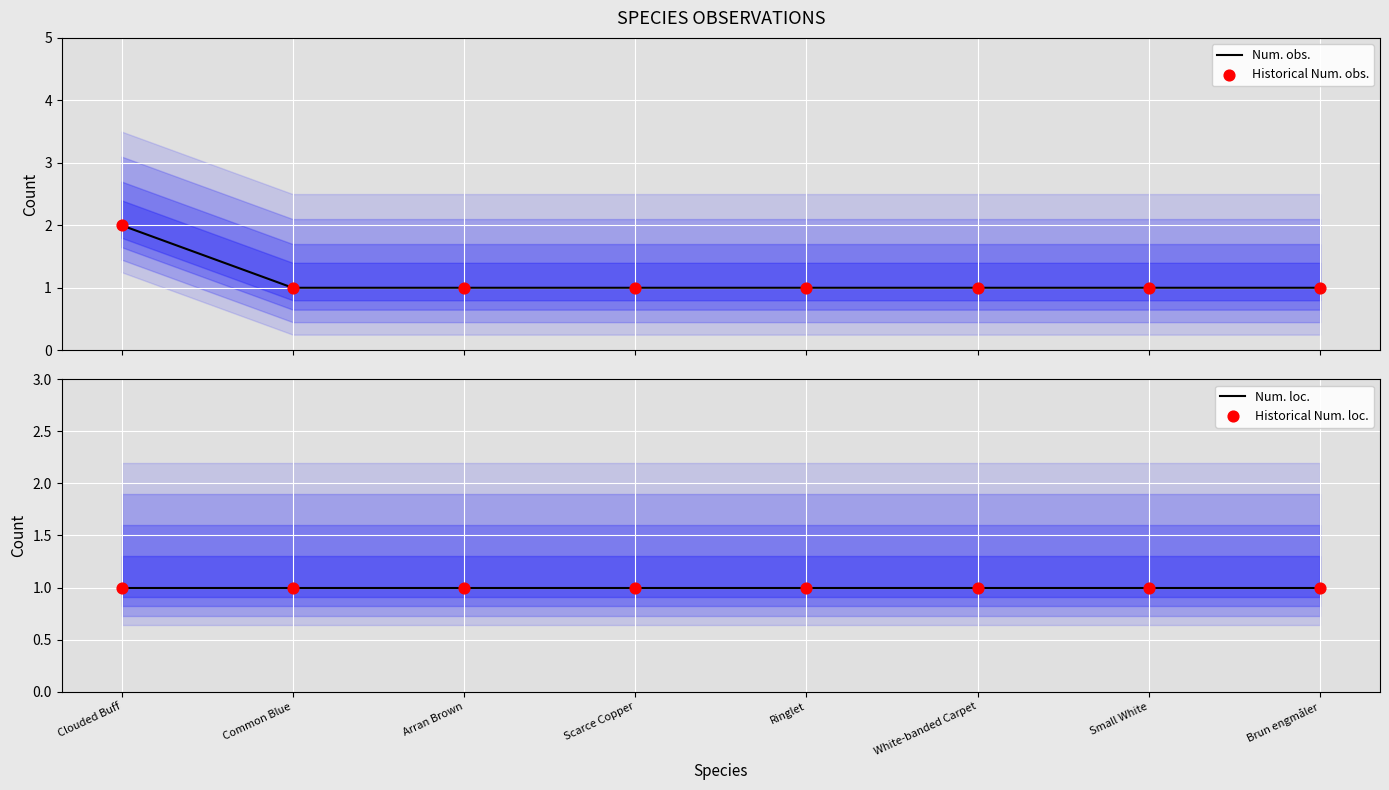

What are all the series names shown in the legend?

Num. obs., Historical Num. obs., Num. loc., Historical Num. loc.